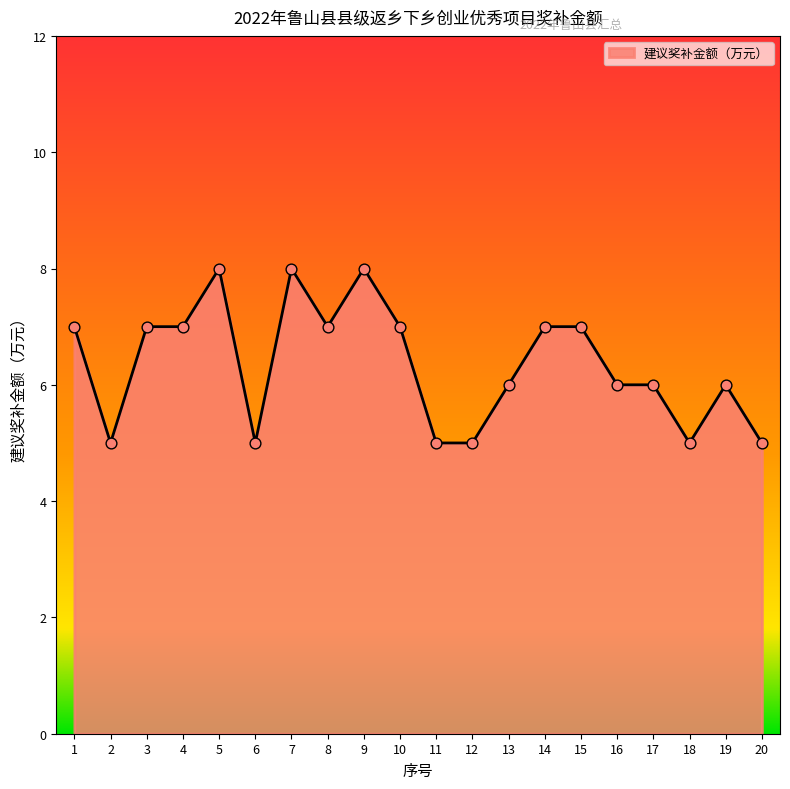

Between 19 and 12, which is larger?

19